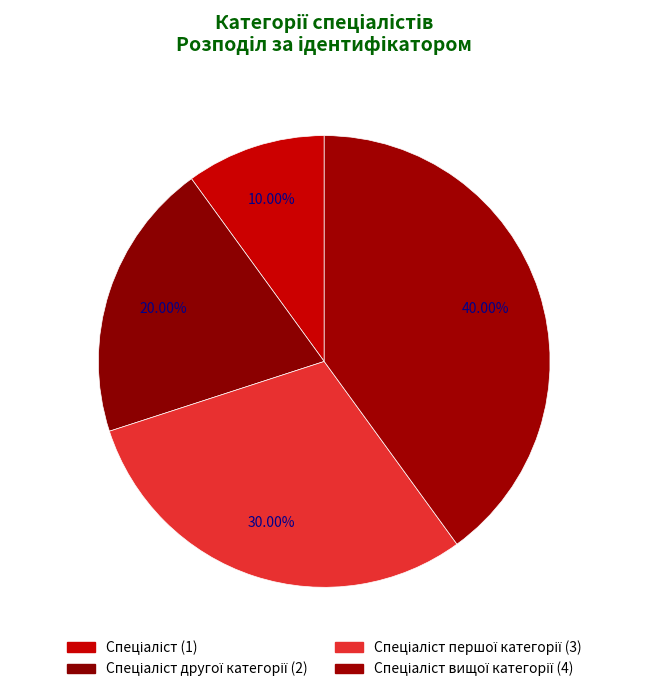

Count the number of slices in the pie.

4